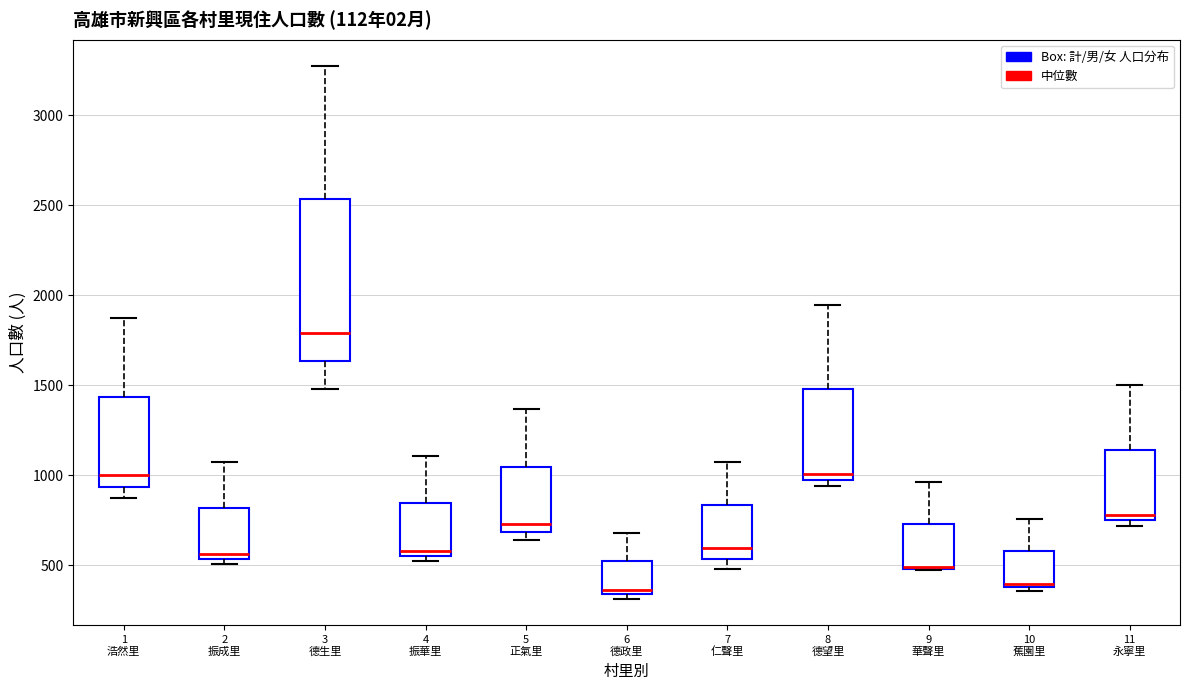

Reading left to right, read every box against the y-axis: the position of its median line, the range the box covers, and the ends of its whiskers. The values are not printed on the chart, so give them approximately, as read against the axis.

1 浩然里: median 1000, box 950 to 1450, whiskers 850 to 1850
2 振成里: median 550 (just above the box's lower edge), box 550 to 800, whiskers 500 to 1050
3 德生里: median 1800, box 1650 to 2550, whiskers 1500 to 3250
4 振華里: median 600, box 550 to 850, whiskers 500 to 1100
5 正氣里: median 750, box 700 to 1050, whiskers 650 to 1350
6 德政里: median 350 (just above the box's lower edge), box 350 to 500, whiskers 300 to 700
7 仁聲里: median 600, box 550 to 850, whiskers 500 to 1100
8 德望里: median 1000, box 950 to 1500, whiskers 950 (just below the box's lower edge) to 1950
9 華聲里: median 500 (drawn on the box's lower edge), box 500 to 750, whiskers 500 to 950
10 蕉園里: median 400 (just above the box's lower edge), box 400 to 600, whiskers 350 to 750
11 永寧里: median 800, box 750 to 1150, whiskers 700 to 1500